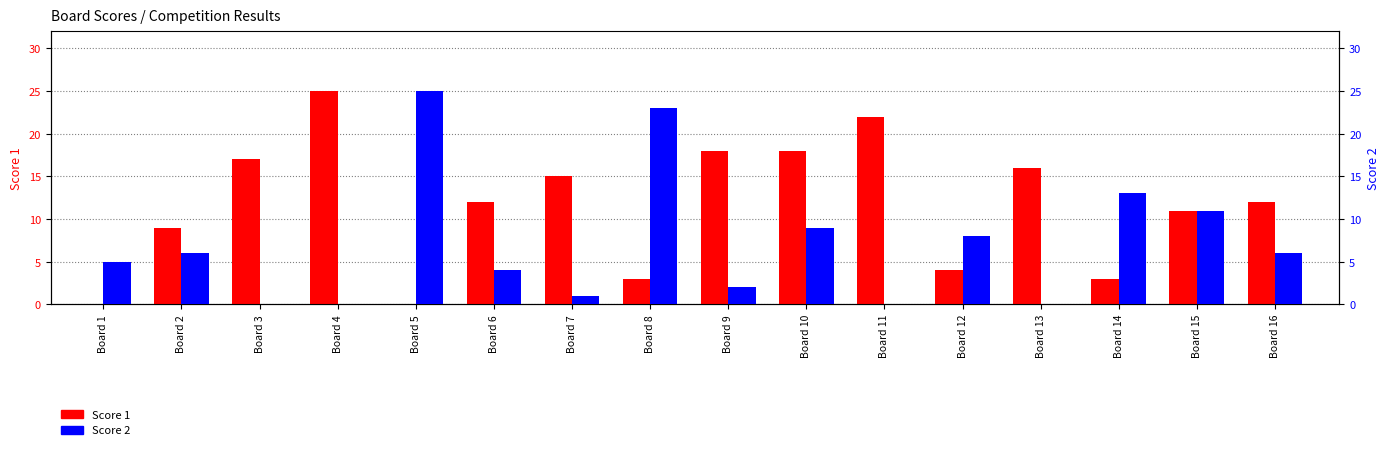

Which has a higher value, Board 1 or Board 7?

Board 7